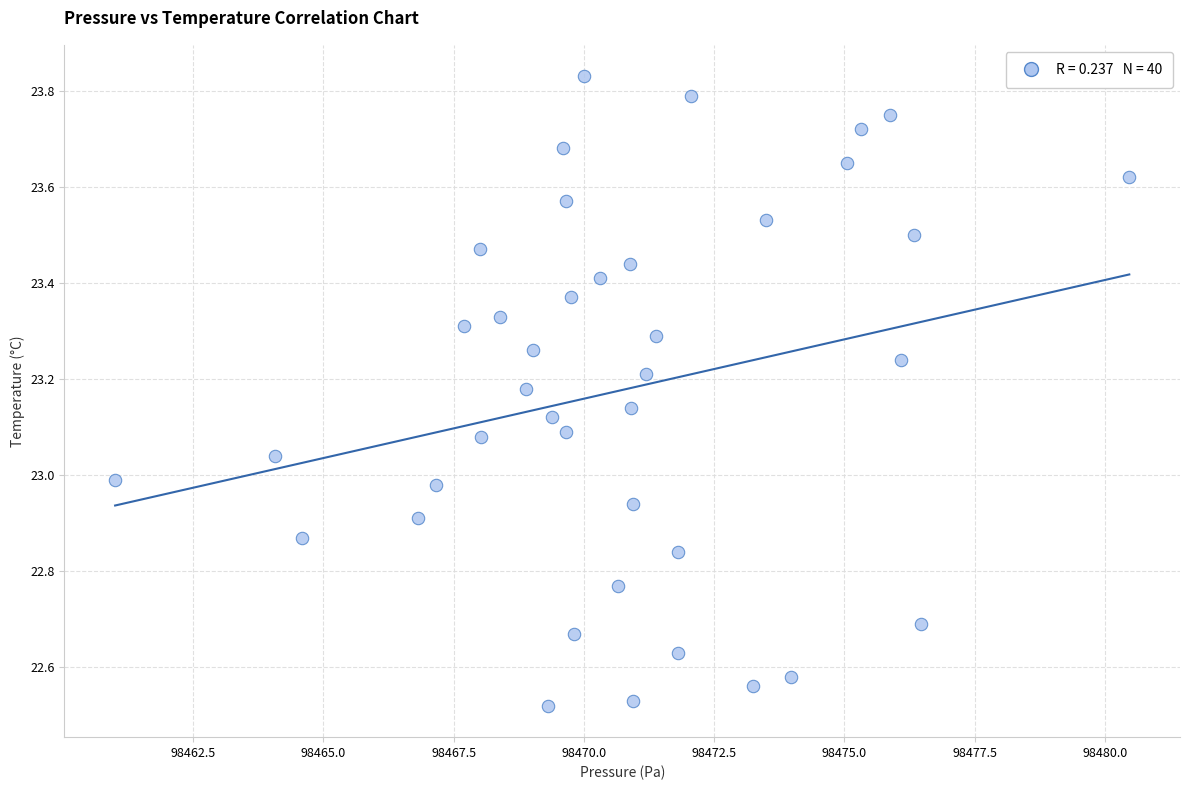

What is the range of Y values (max minus min)?

1.3